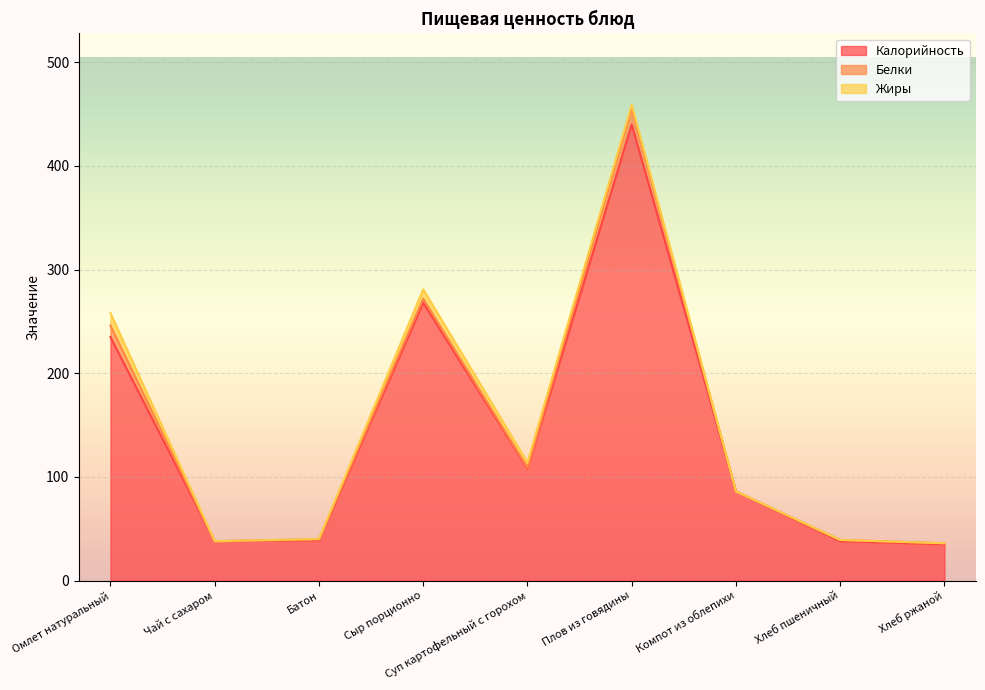

The value of Белки at Хлеб пшеничный is 1.2. True or false?

True